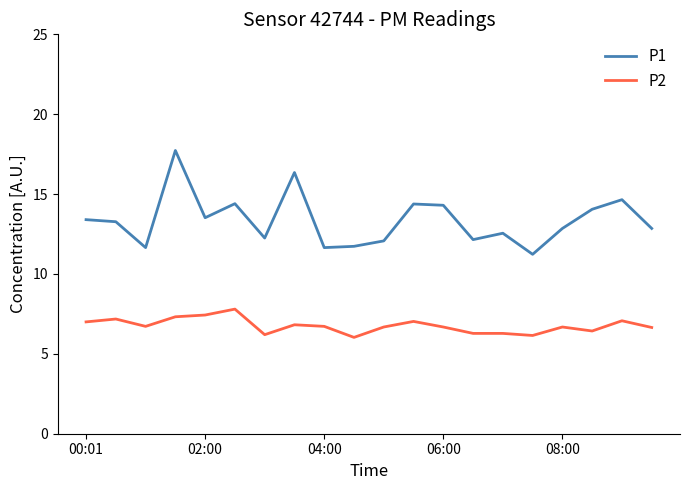

True or false: P1 and P2 intersect in this chart.

False